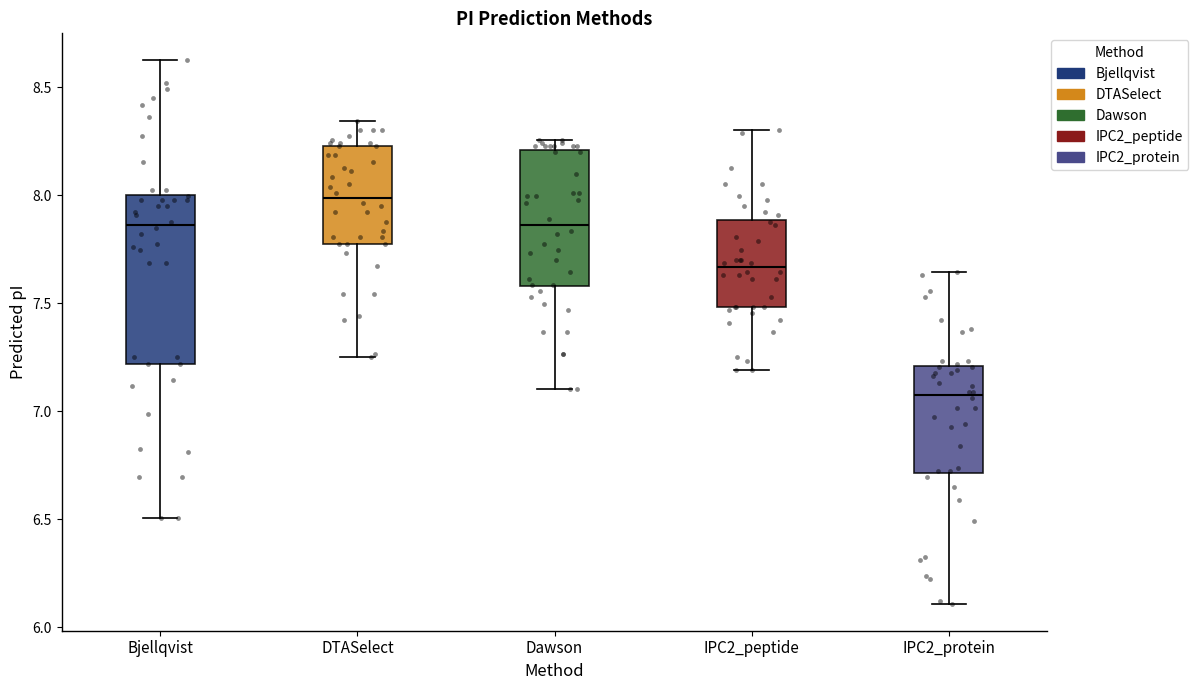

Comparing the boxes themselves (not the whiskers), which one is the tallest?

Bjellqvist